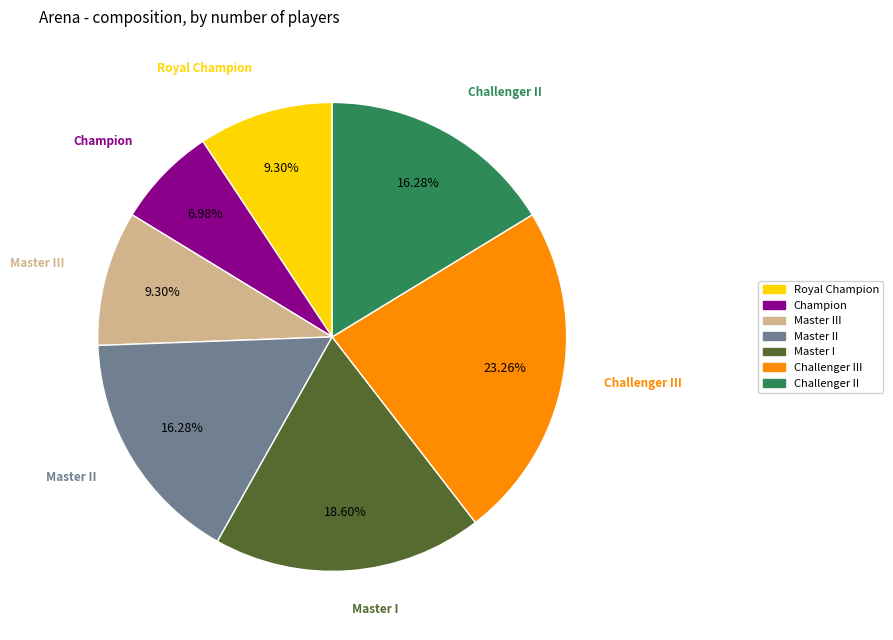

Does any single category account for the majority?

No